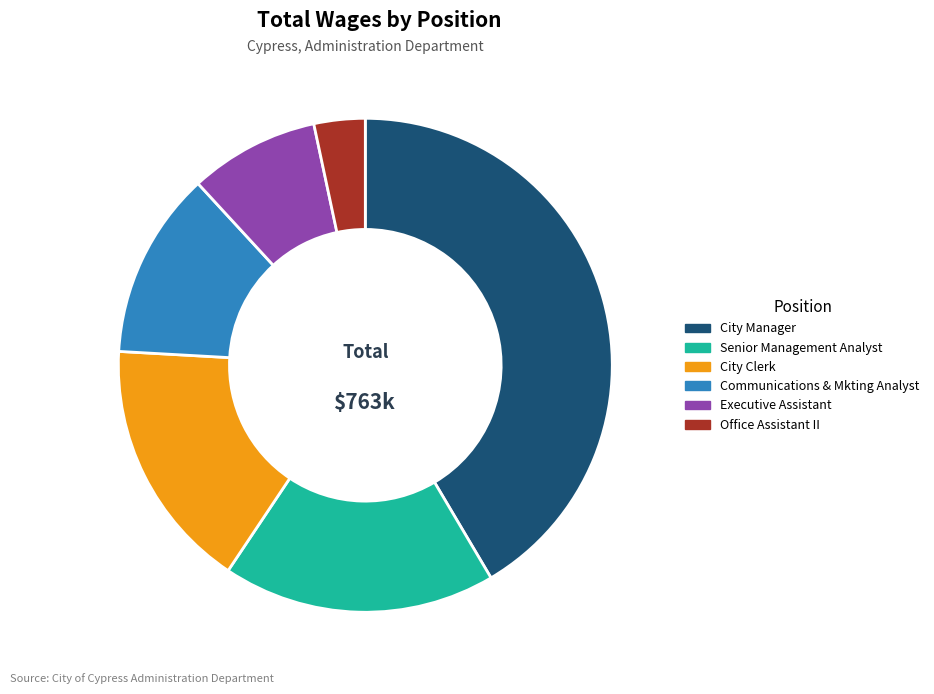

What is the smallest slice in the pie chart?

Office Assistant II